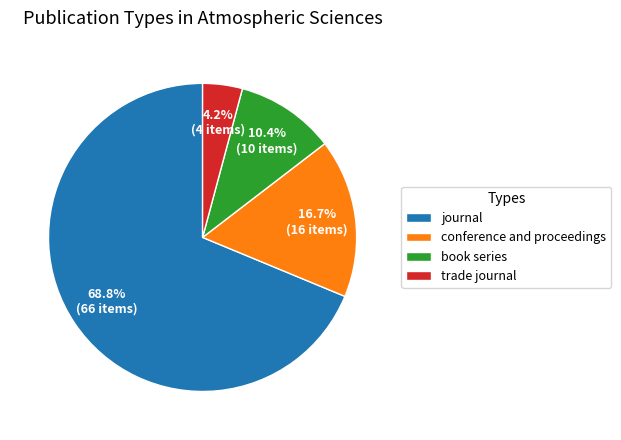

What is the smallest slice in the pie chart?

trade journal